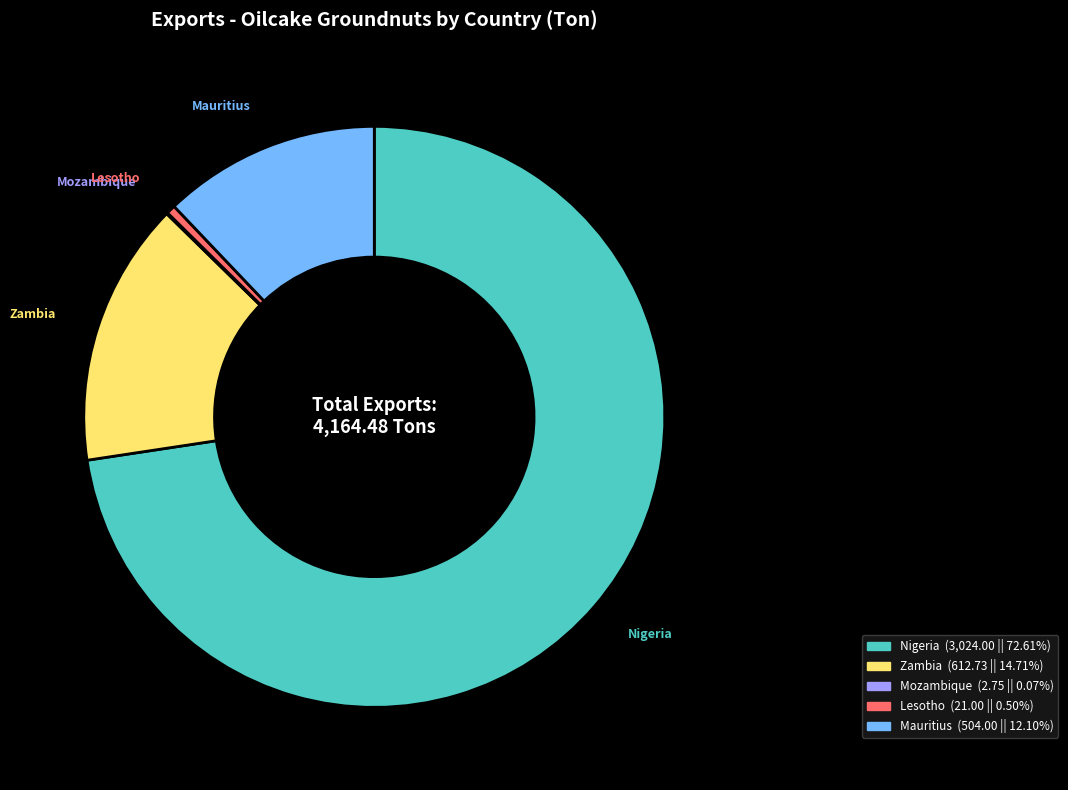

Is there a majority slice in this chart?

Yes